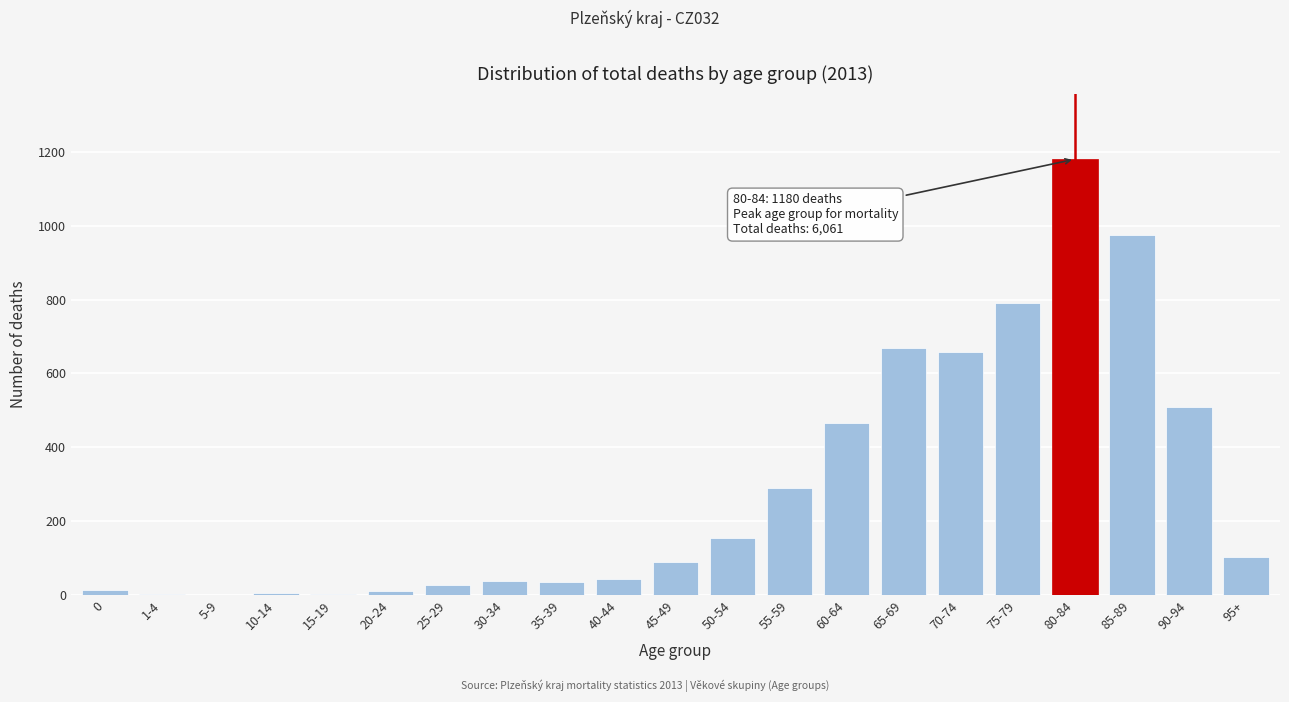

Is it true that the value at 65-69 is 444?

False